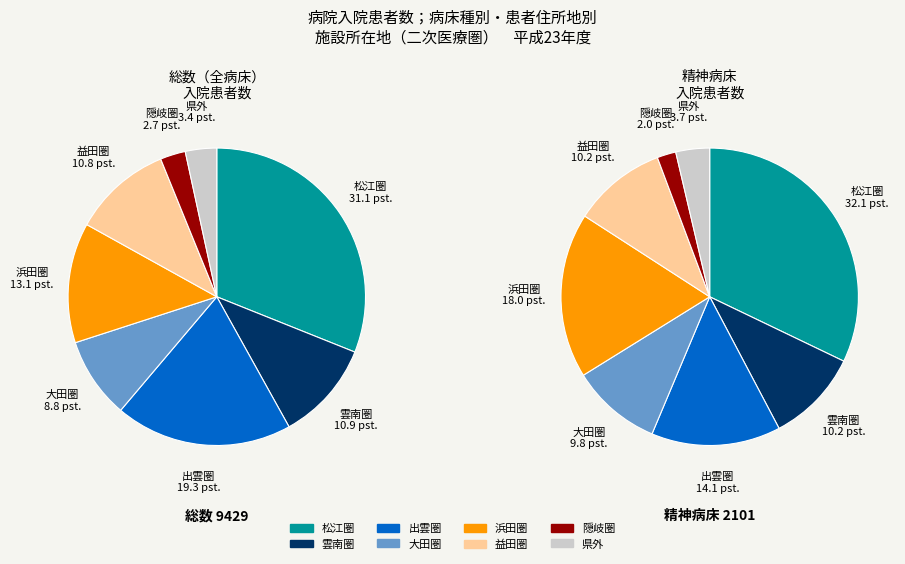

Rank the categories by value from lowest to highest.

隠岐圏, 県外, 大田圏, 益田圏, 雲南圏, 浜田圏, 出雲圏, 松江圏